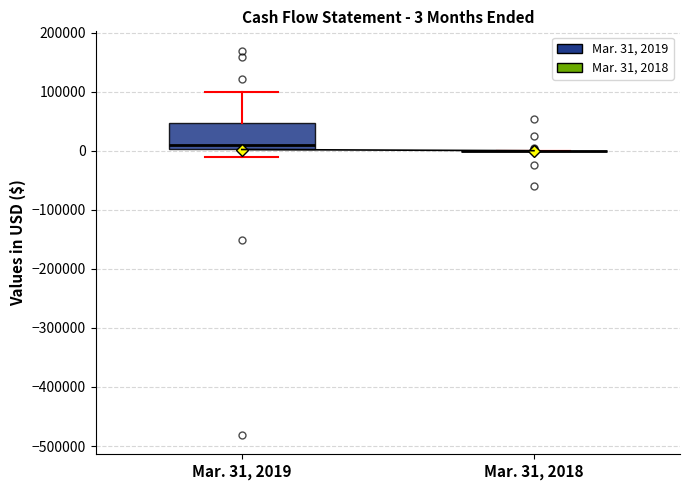

Comparing the boxes themselves (not the whiskers), which one is the tallest?

Mar. 31, 2019